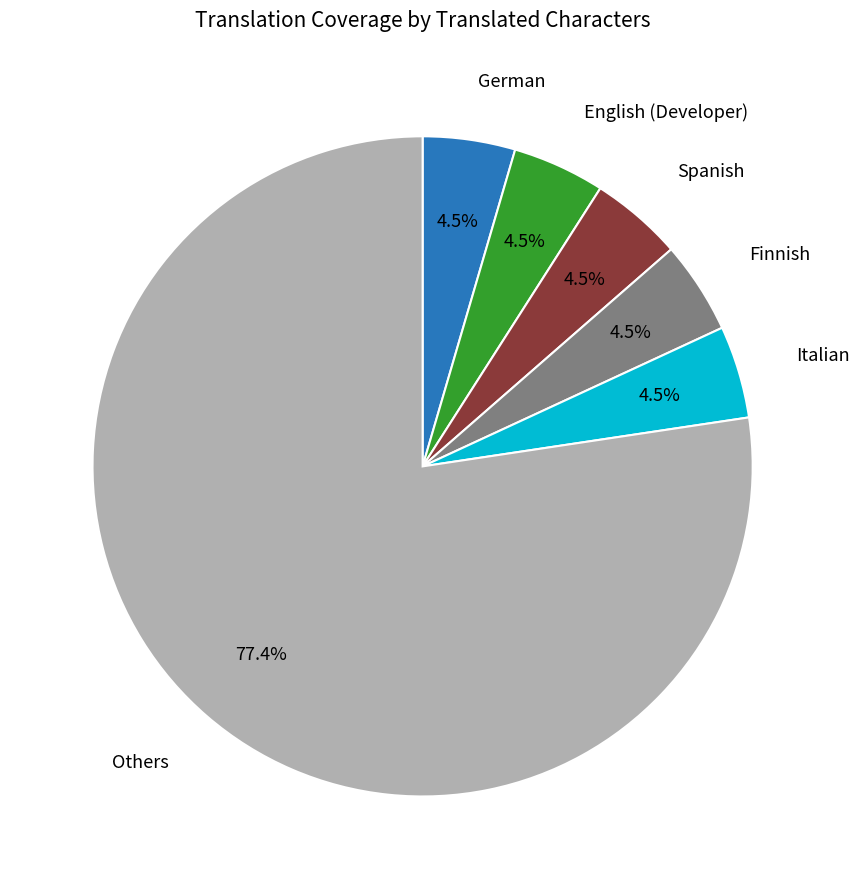

To the nearest percent, what is the average slice percentage?

17%